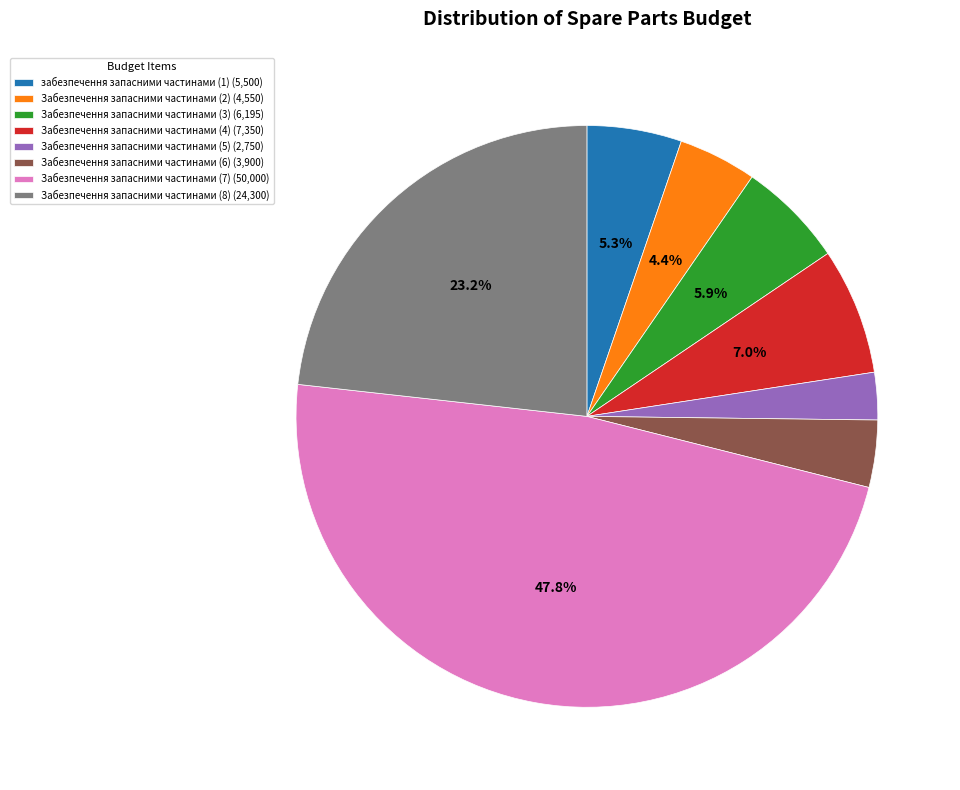

What is the ratio of the value at забезпечення запасними частинами (1) to the value at Забезпечення запасними частинами (8)?

0.2